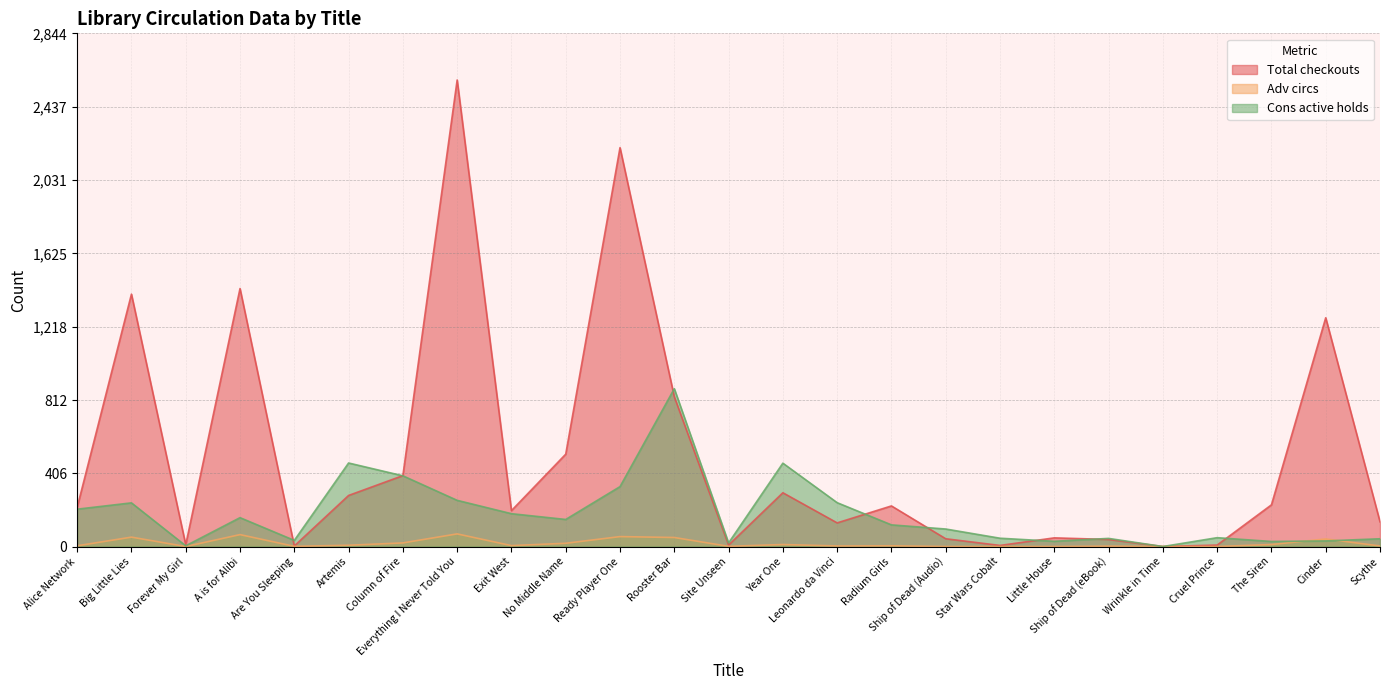

At which category is the sum across all series the highest?

Everything I Never Told You